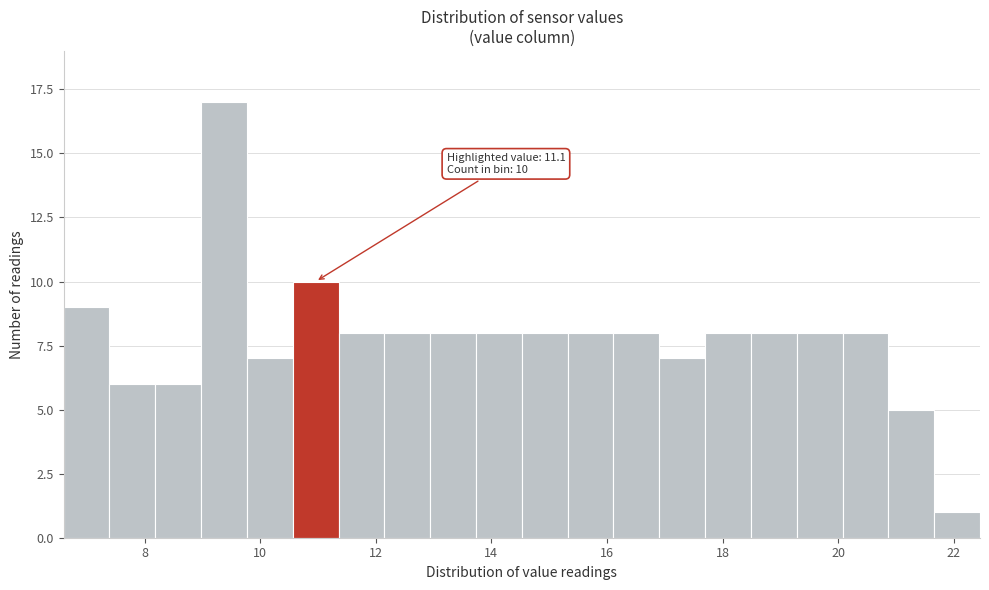

Read against the x-axis, roughly where is the centre of the tallest bar?

9.4